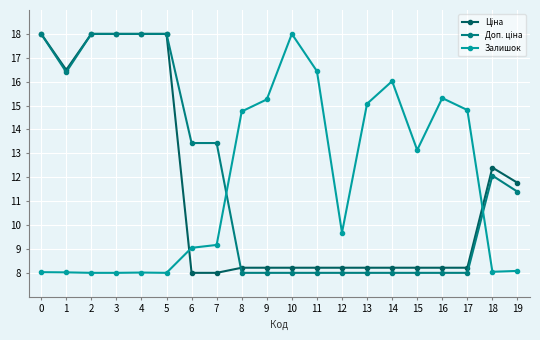

Is it true that Залишок equals 13.1 at 15?

True